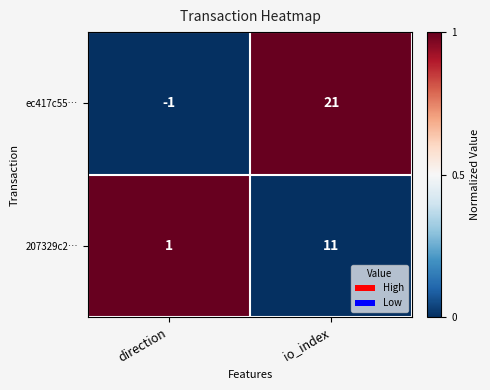

Reading left to right, what are all the values shown in this chart?

ec417c55…: direction=-1	io_index=21
207329c2…: direction=1	io_index=11